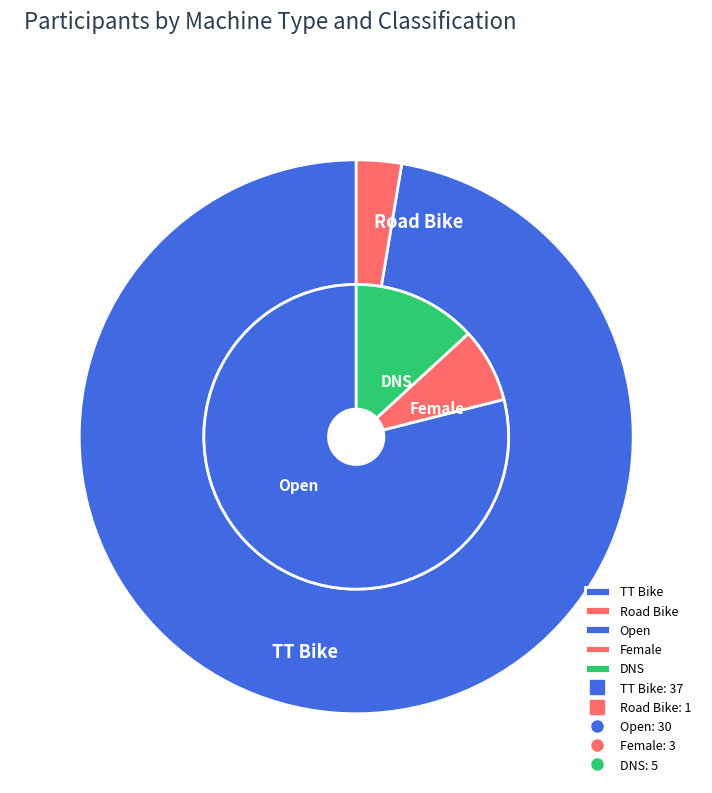

What percentage do Road Bike and TT Bike together represent?

100.0%